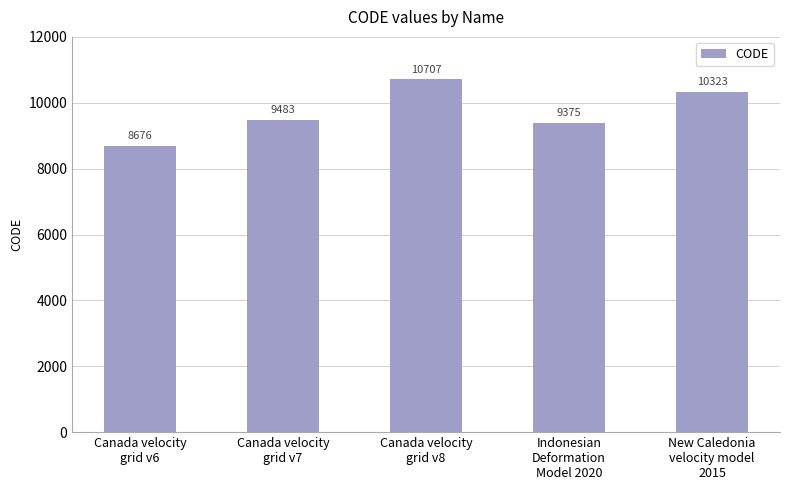

What is the label of the 4th bar from the right?

Canada velocity
grid v7